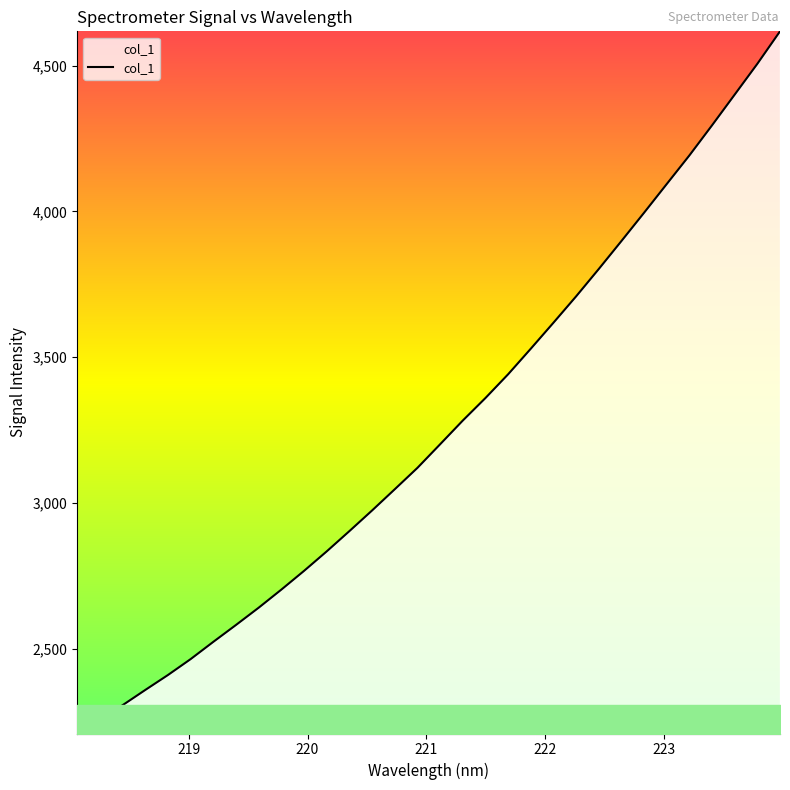

What is the difference between the second highest and second lowest values?

2247.9